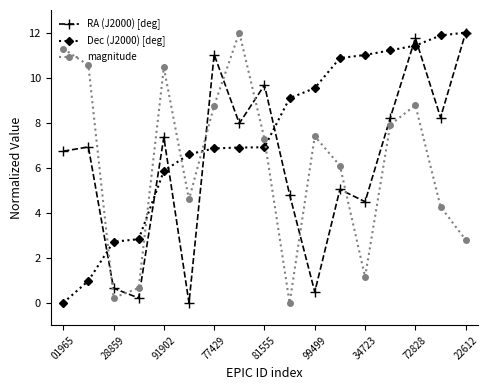

Which series has the largest total across all categories?

Dec (J2000) [deg]